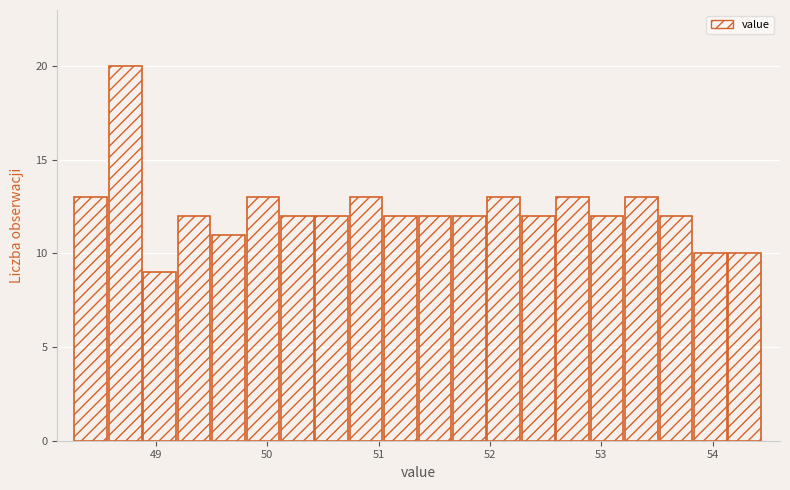

Around what value on the x-axis is the tallest bar? Give the approximate position of its centre, as read against the axis.

48.7